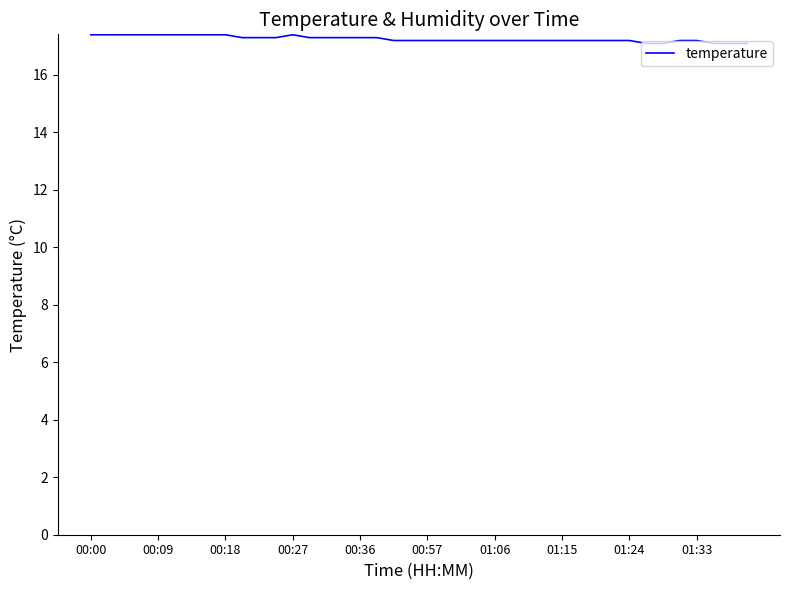

What is the minimum value shown in the chart?

17.1